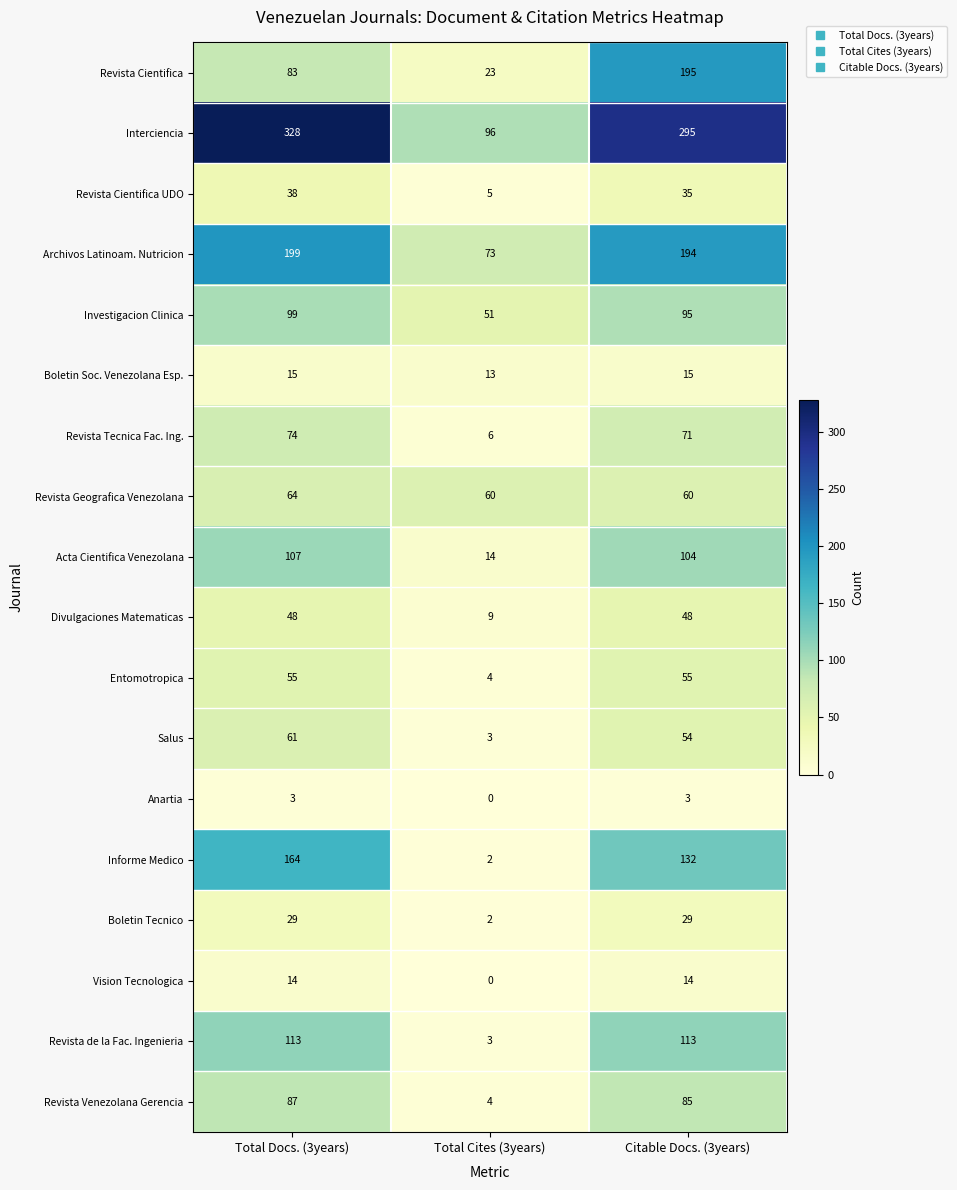

List the series in order of their peak value, lowest first.

Anartia, Vision Tecnologica, Boletin Soc. Venezolana Esp., Boletin Tecnico, Revista Cientifica UDO, Divulgaciones Matematicas, Entomotropica, Salus, Revista Geografica Venezolana, Revista Tecnica Fac. Ing., Revista Venezolana Gerencia, Investigacion Clinica, Acta Cientifica Venezolana, Revista de la Fac. Ingenieria, Informe Medico, Revista Cientifica, Archivos Latinoam. Nutricion, Interciencia